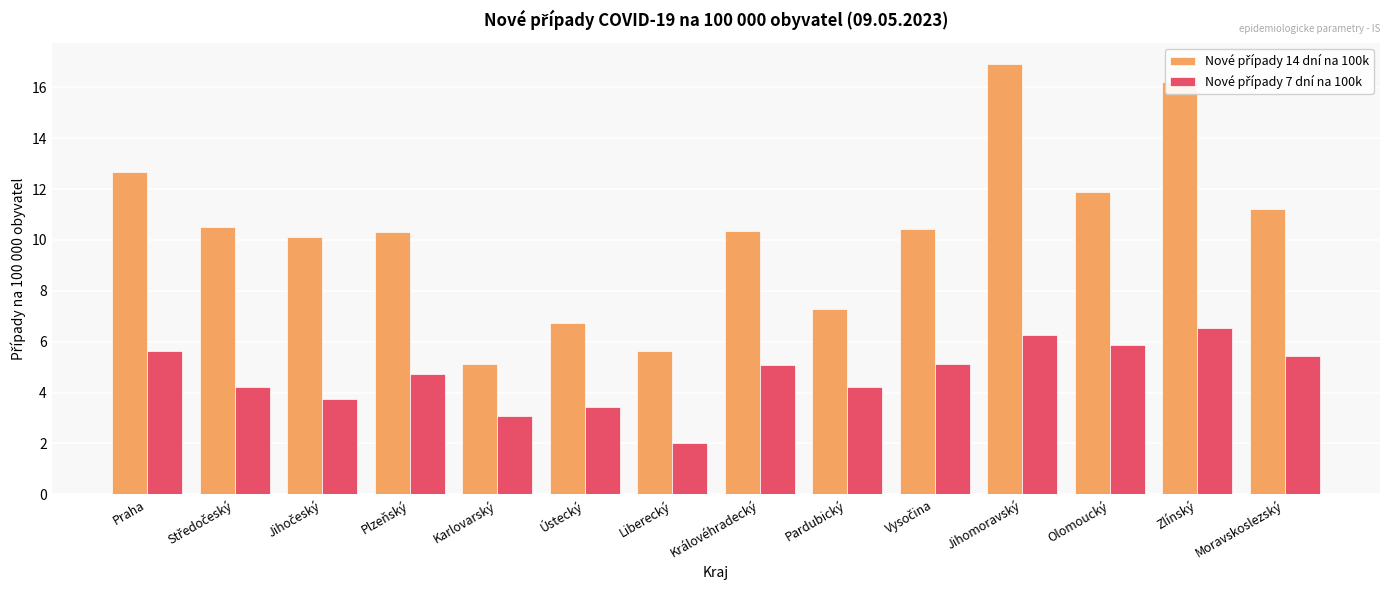

What is the spread (max minus min) of values at Jihomoravský?

10.6